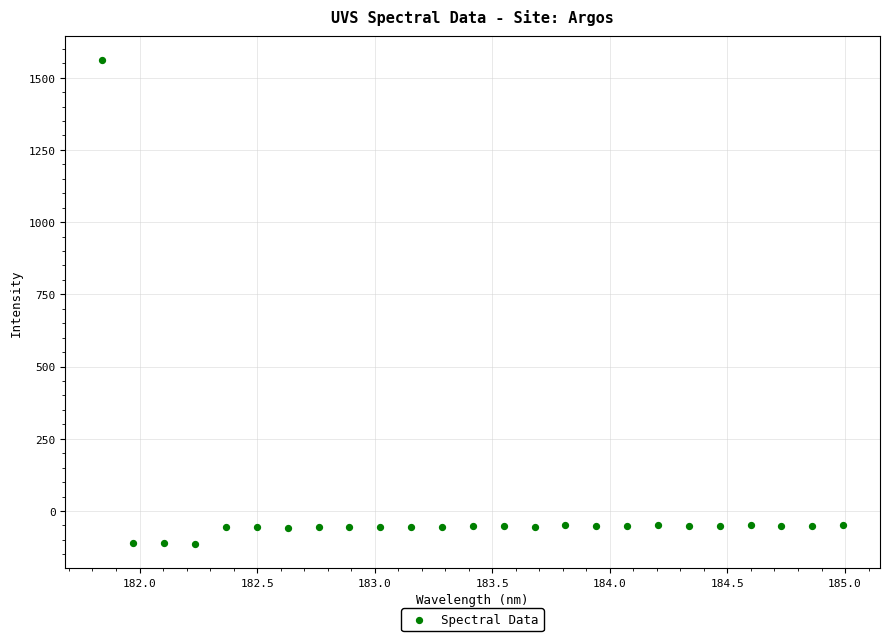

What is the range of Y values (max minus min)?

1674.4